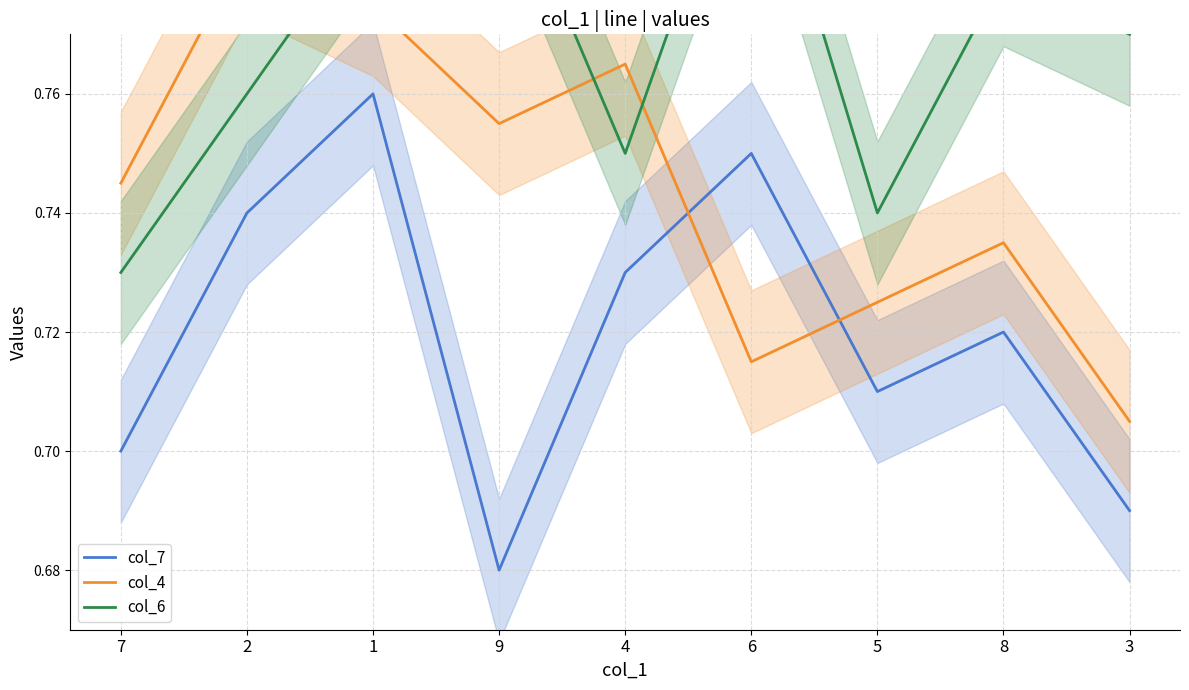

What is the lowest value of the col_6 series?

0.7